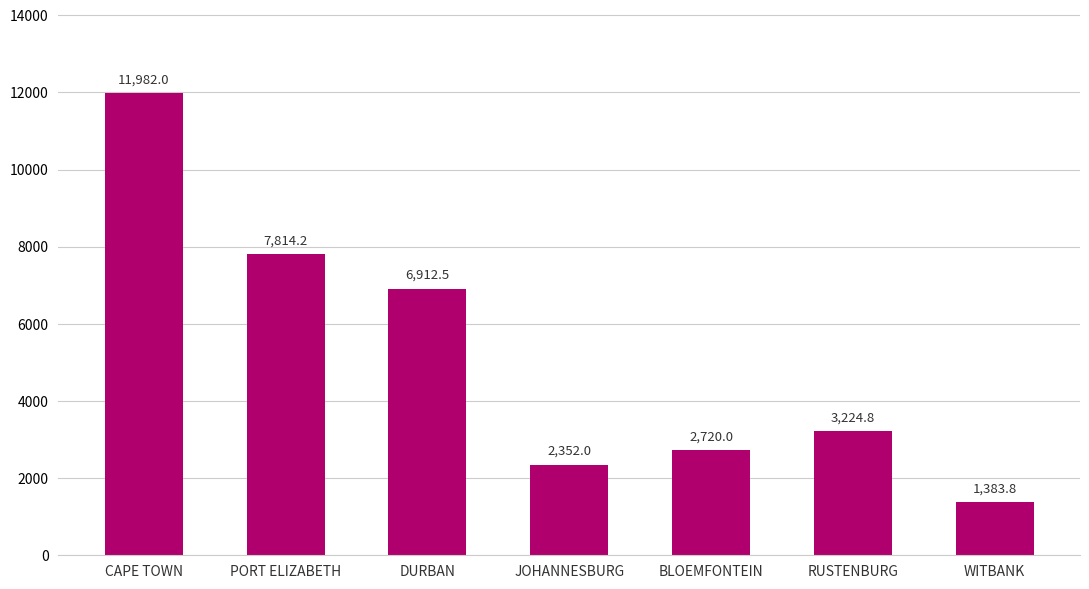

What is the change in value from PORT ELIZABETH to DURBAN?

-901.7